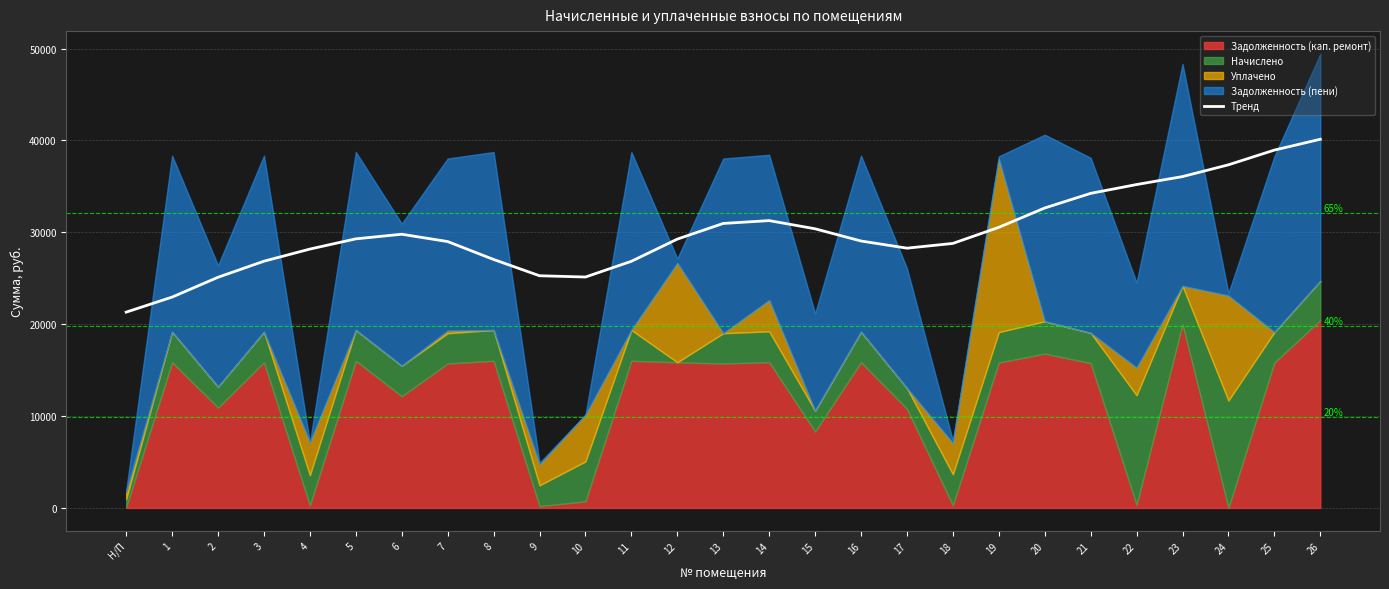

At which category does the data reach its first local peak?

6